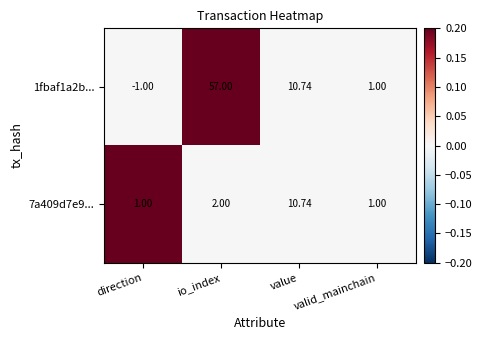

Where does the 1fbaf1a2b... series first go above 10?

io_index